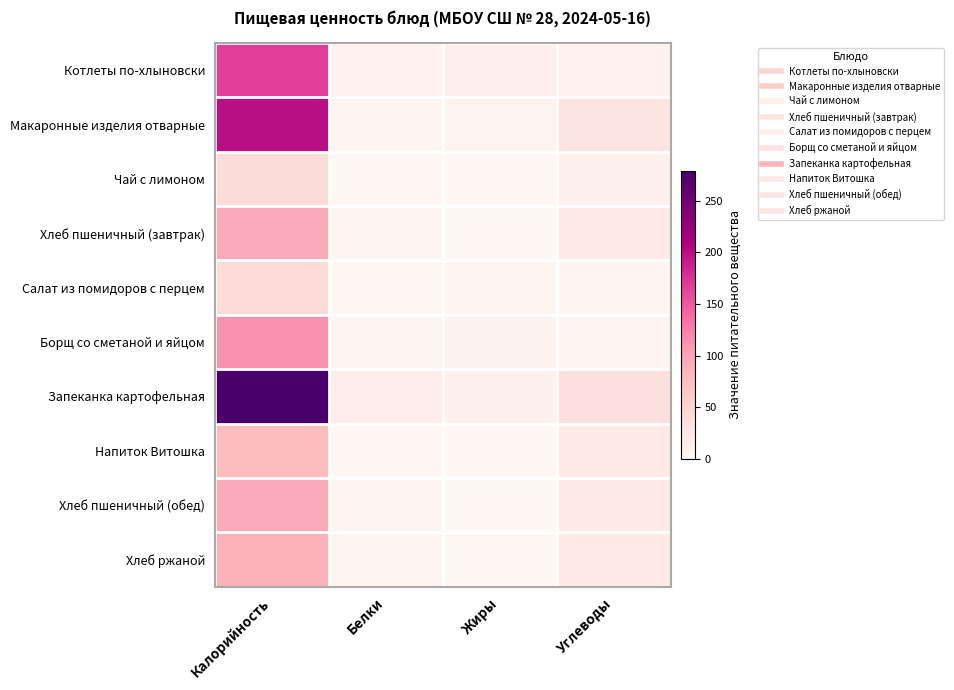

Which series has the largest total across all categories?

Запеканка картофельная